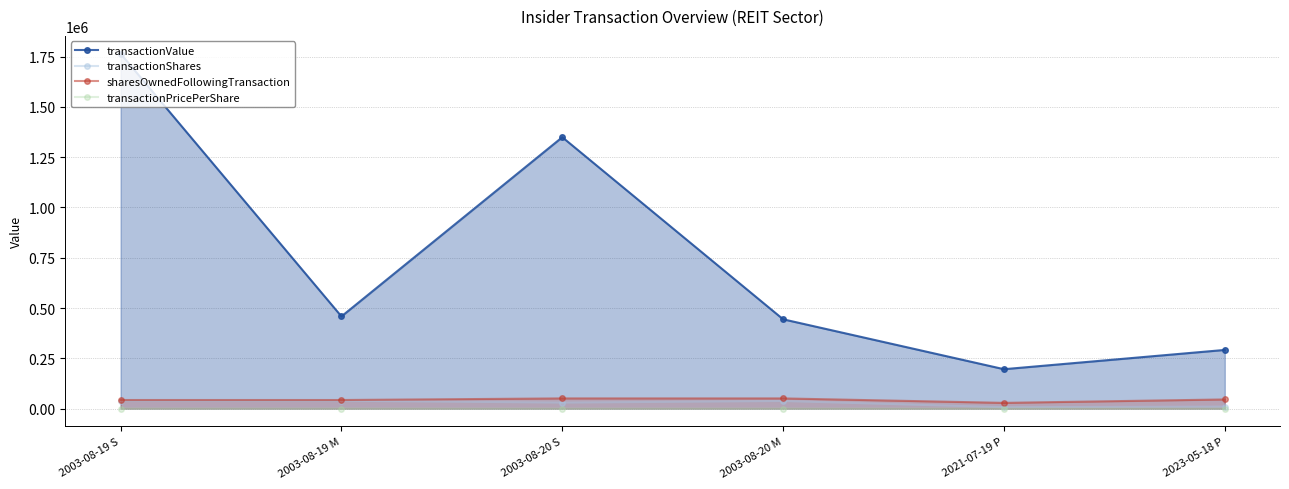

What is the average value of the transactionPricePerShare series?

28.4